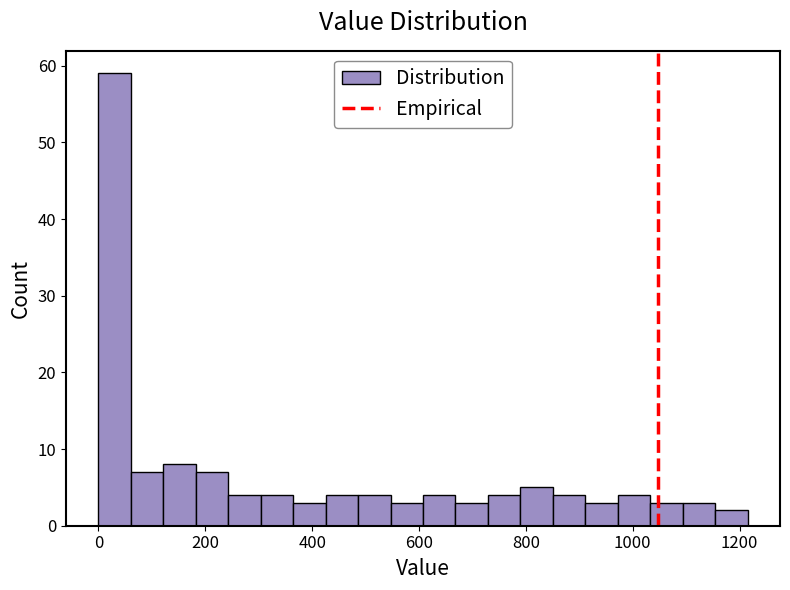

Around what value on the x-axis is the tallest bar? Give the approximate position of its centre, as read against the axis.

40